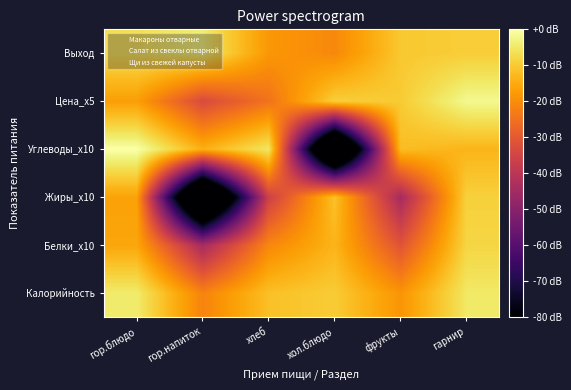

Which series has the largest total across all categories?

Выход